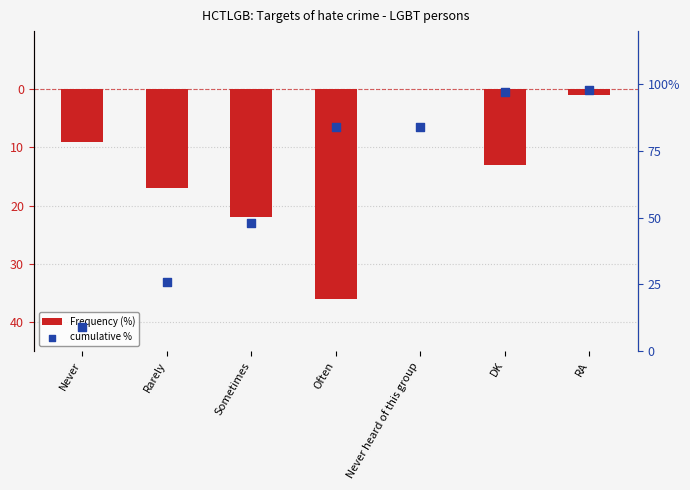

Which series contains the highest Y value?

cumulative %